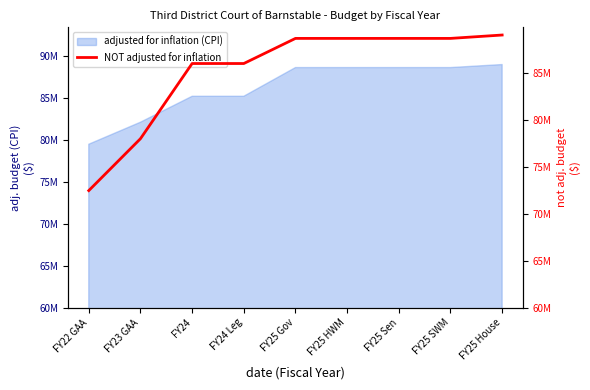

What is the label of the 8th point from the left?

FY25 SWM